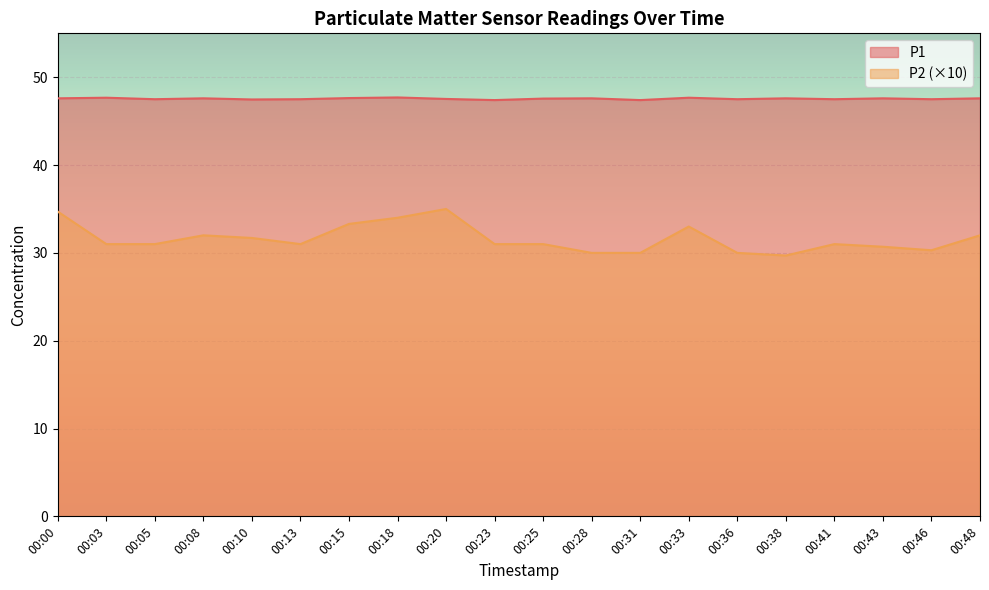

Reading left to right, list all the values displayed in this chart.

P1: 00:00=47.6	00:03=47.7	00:05=47.5	00:08=47.6	00:10=47.5	00:13=47.5	00:15=47.6	00:18=47.7	00:20=47.5	00:23=47.4	00:25=47.6	00:28=47.6	00:31=47.4	00:33=47.7	00:36=47.5	00:38=47.6	00:41=47.5	00:43=47.6	00:46=47.5	00:48=47.6
P2: 00:00=34.7	00:03=31.0	00:05=31.0	00:08=32.0	00:10=31.7	00:13=31.0	00:15=33.3	00:18=34.0	00:20=35.0	00:23=31.0	00:25=31.0	00:28=30.0	00:31=30.0	00:33=33.0	00:36=30.0	00:38=29.7	00:41=31.0	00:43=30.7	00:46=30.3	00:48=32.0